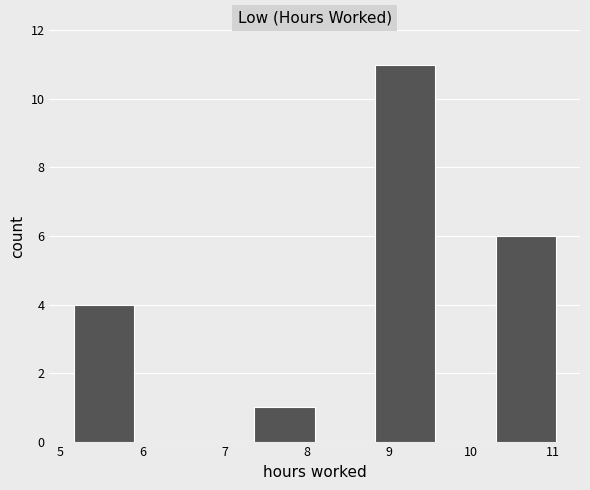

How tall is the bar that spans 8.8 to 9.6 on the x-axis? Neither the bar edges nor the heights are printed on the chart, so give them approximately, as read against the axes.

11